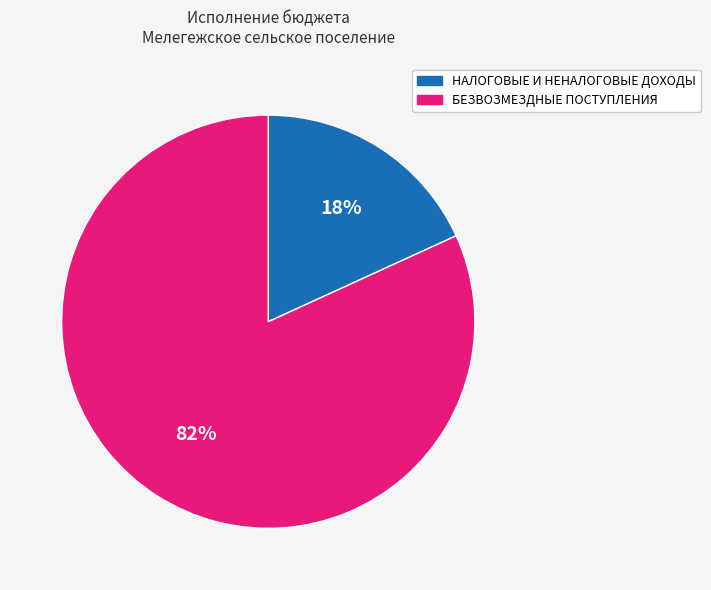

To the nearest percent, what is the combined percentage of БЕЗВОЗМЕЗДНЫЕ ПОСТУПЛЕНИЯ and НАЛОГОВЫЕ И НЕНАЛОГОВЫЕ ДОХОДЫ?

100%